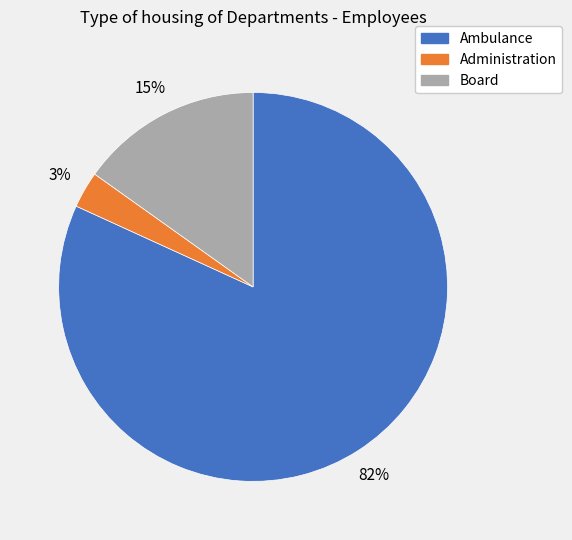

Is it true that Board is 15% of the pie?

True